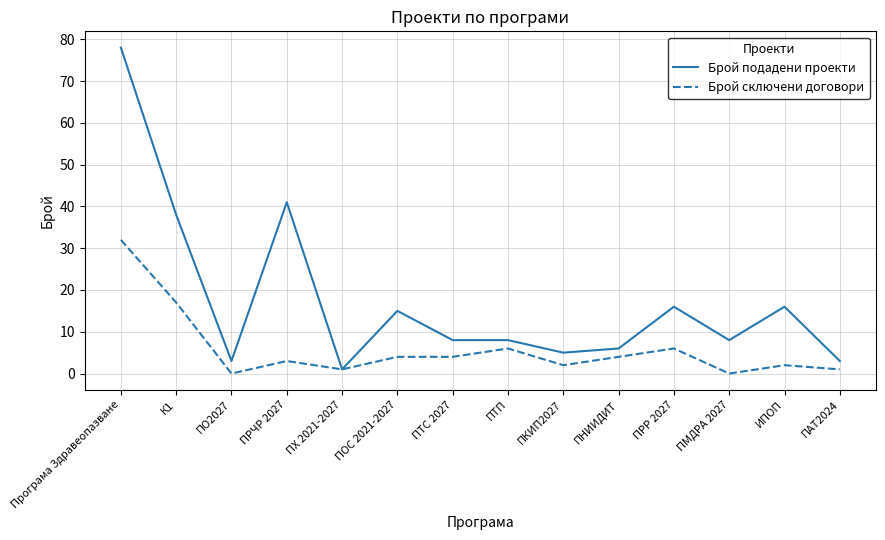

Reading left to right, list all the values displayed in this chart.

Брой подадени проекти: 78	38	3	41	1	15	8	8	5	6	16	8	16	3
Брой сключени договори: 32	17	0	3	1	4	4	6	2	4	6	0	2	1